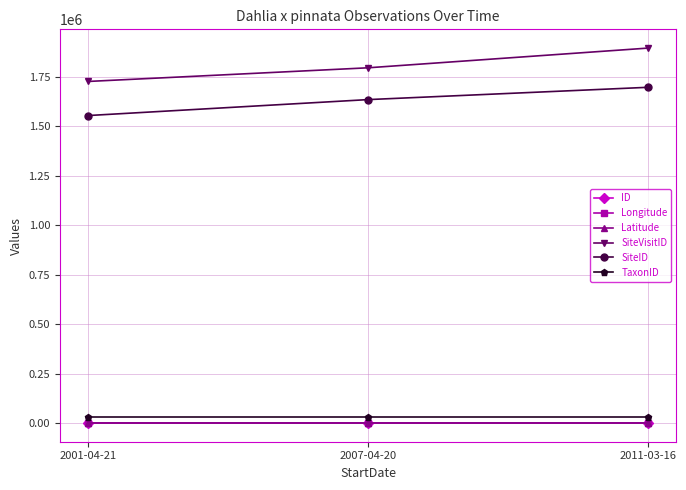

Which series has the largest range (max minus min)?

SiteVisitID